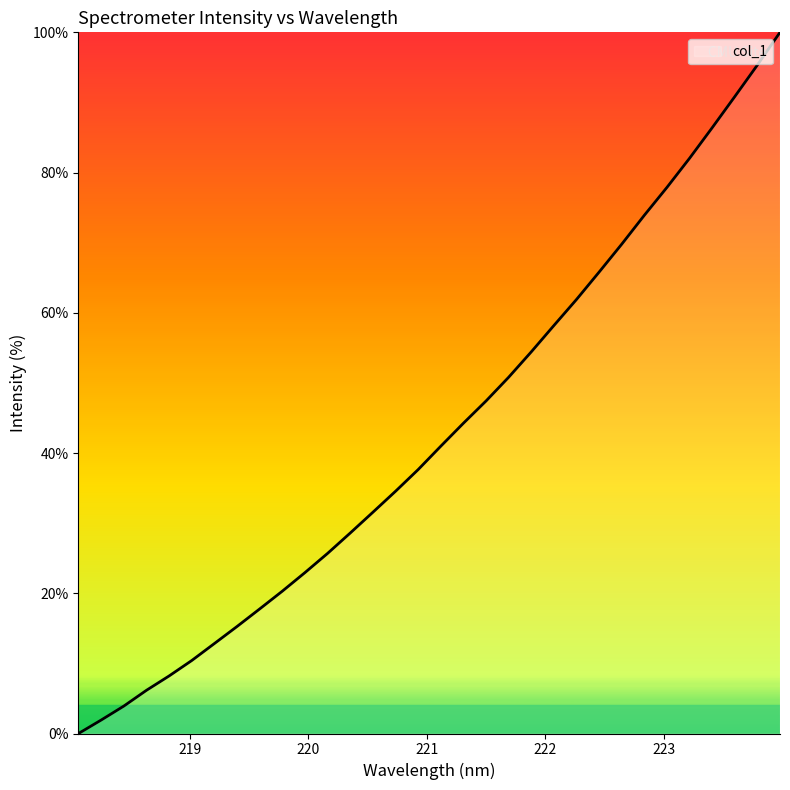

What is the difference between the maximum and minimum values?

100.0